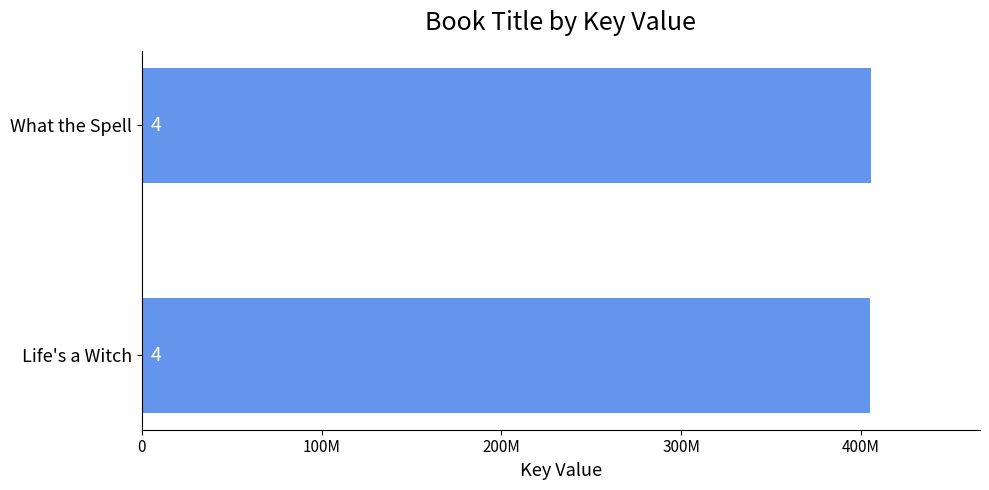

Does the chart contain any negative values?

No